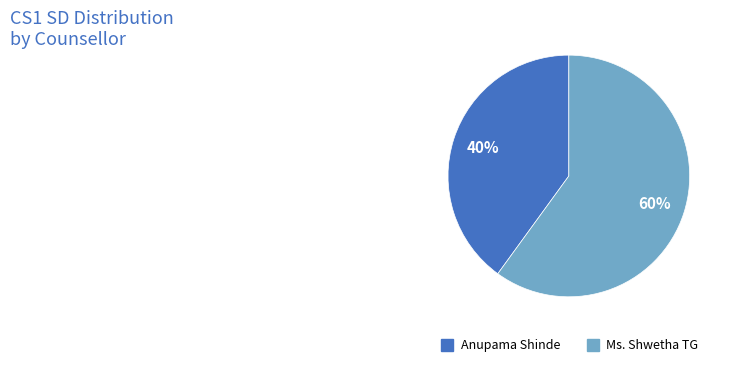

Do Ms. Shwetha TG and Anupama Shinde together represent more than half of the pie?

Yes